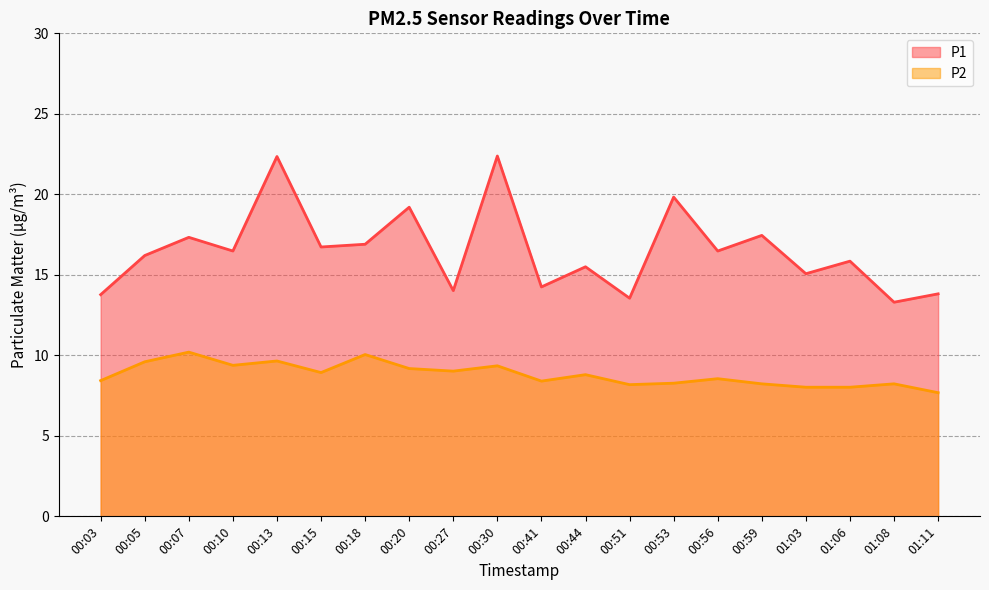

At which category is the sum across all series the highest?

00:13